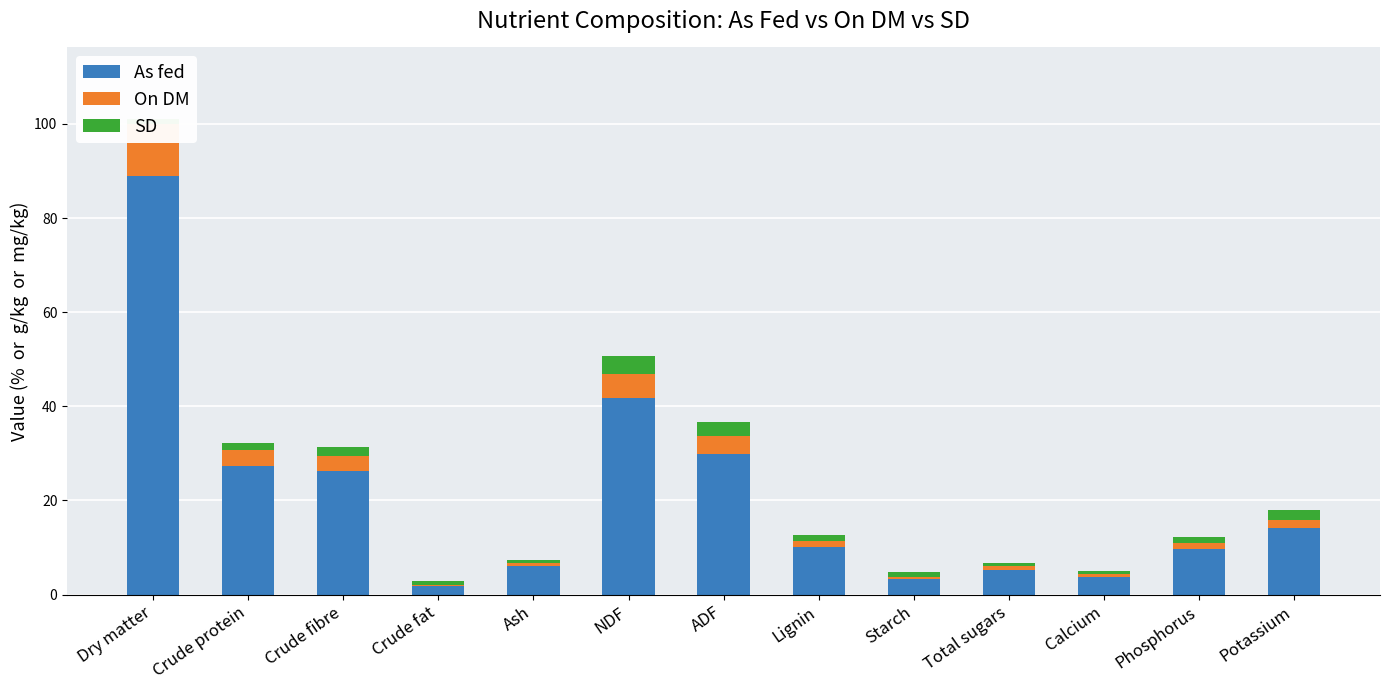

The value of As fed at Ash is 6.1. True or false?

True